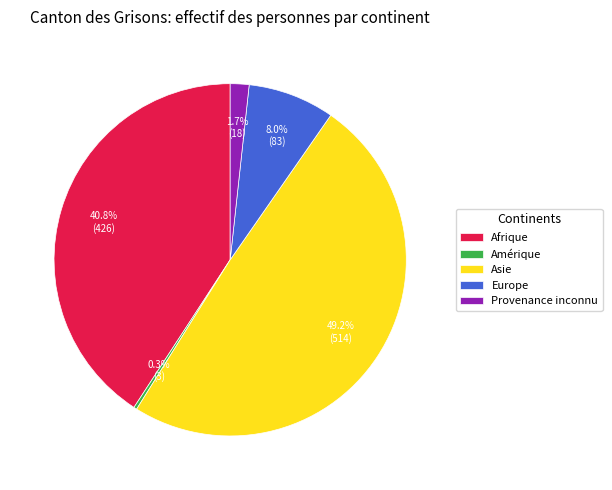

What is the total percentage of Afrique and Europe?

48.8%